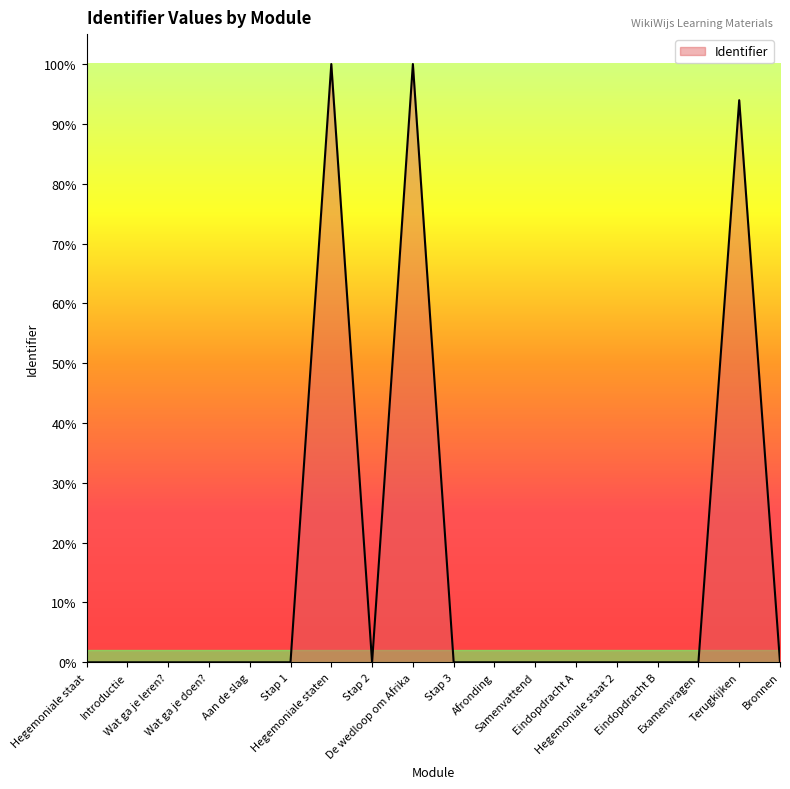

Does the chart display data point markers on the line(s)?

No